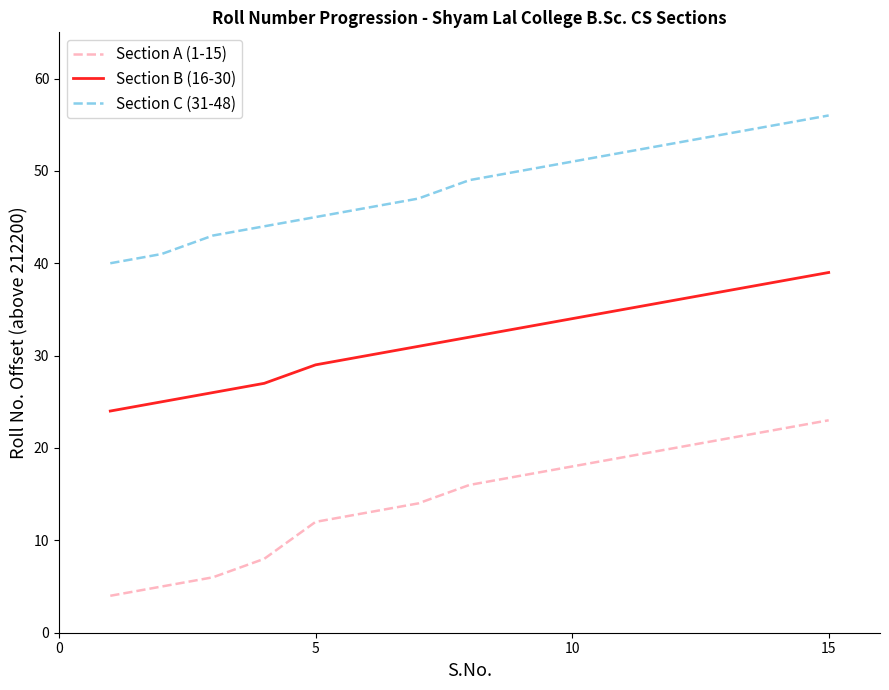

True or false: Section B (16-30) and Section A (1-15) cross at least once.

False